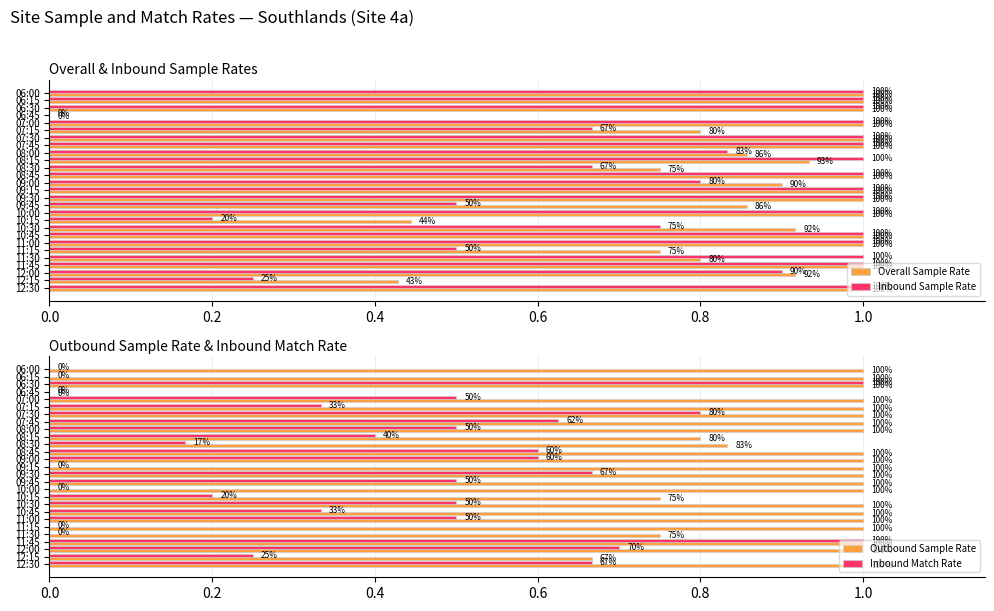

List the labels in order of Outbound Sample Rate value, smallest first.

0.6, 25, 17, 22, 9, 10, 0.0, 0.2, 0.4, 0.8, 1.0, 1.2, 7, 8, 11, 12, 13, 14, 15, 16, 18, 19, 20, 21, 23, 24, 26